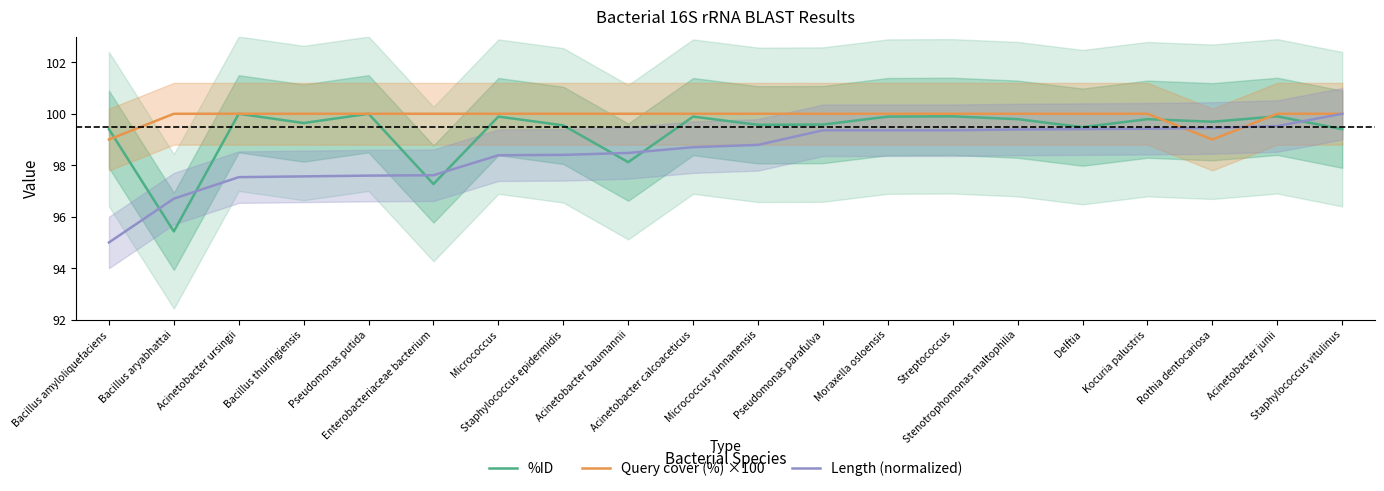

What position from the right is Micrococcus yunnanensis?

10